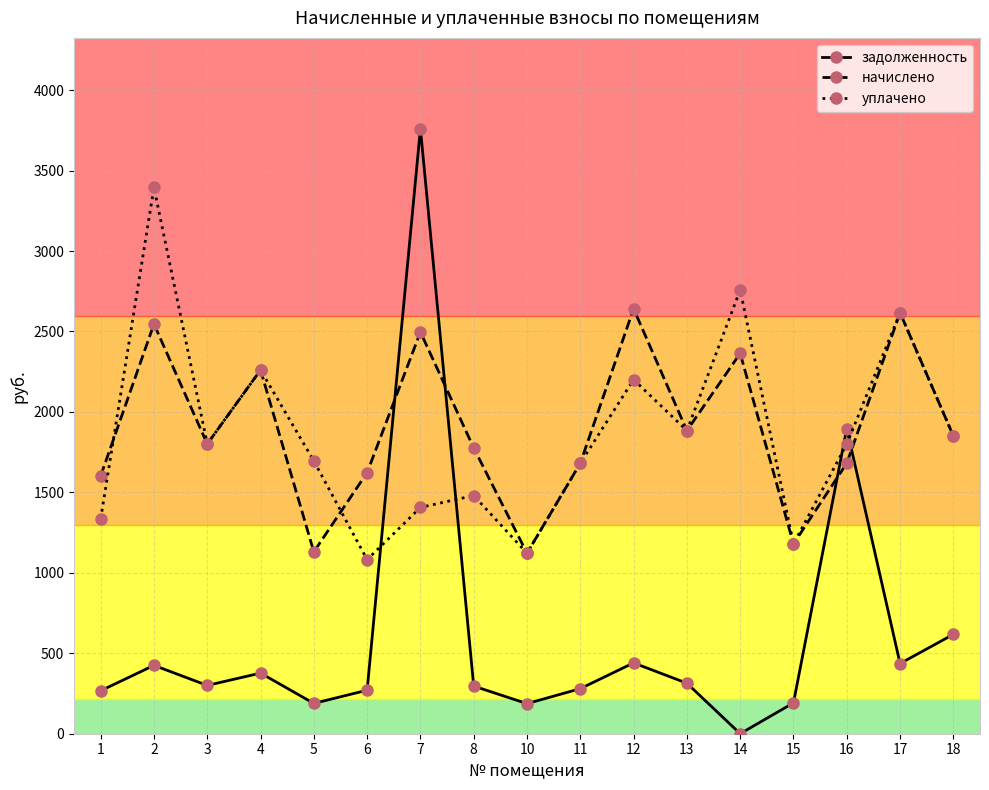

Which series has the largest range (max minus min)?

задолженность